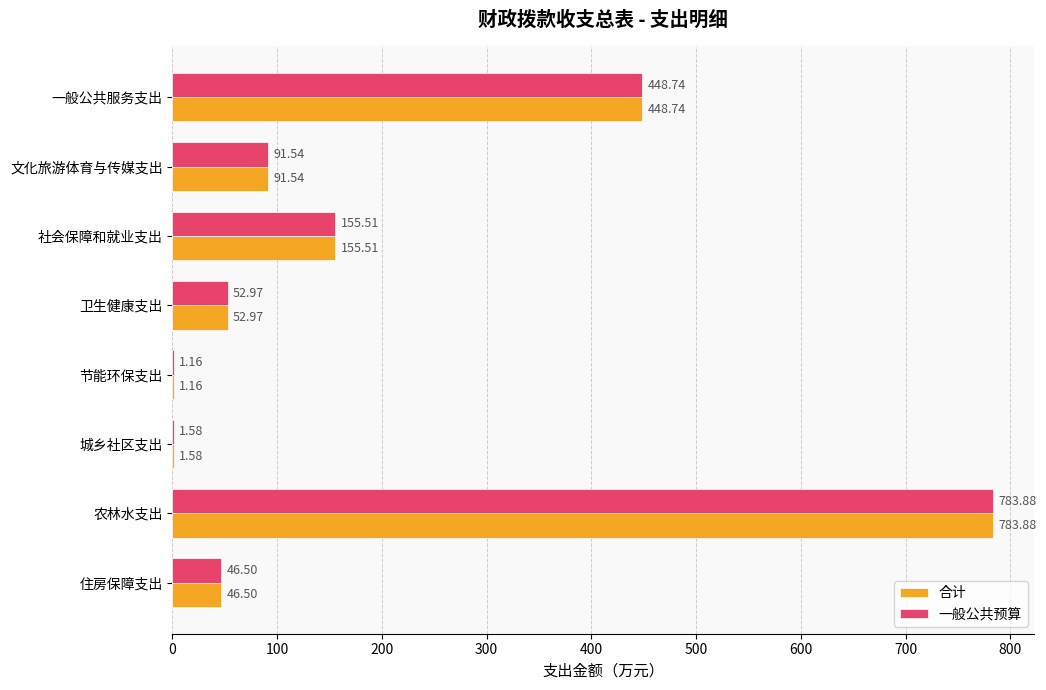

At which category is the sum across all series the highest?

农林水支出